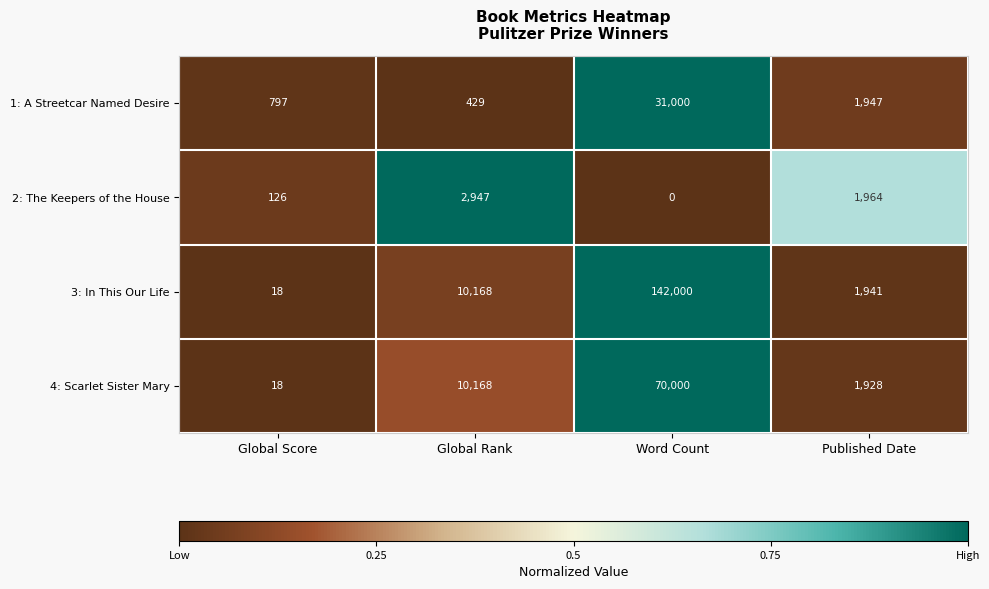

Is it true that 4: Scarlet Sister Mary equals 42954 at Word Count?

False